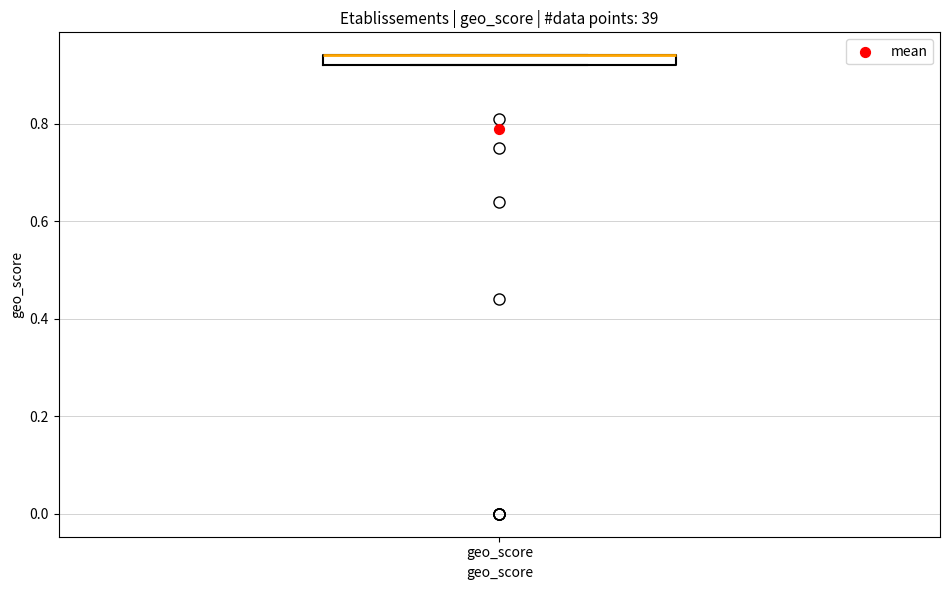

Where is the upper edge of the box for geo_score on the y-axis? The values are not printed on the chart, so give them approximately, as read against the axis.

0.94